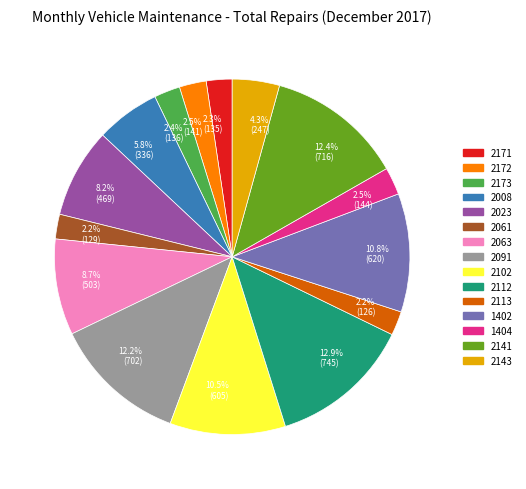

What percentage is the 2143 slice, to the nearest percent?

4%